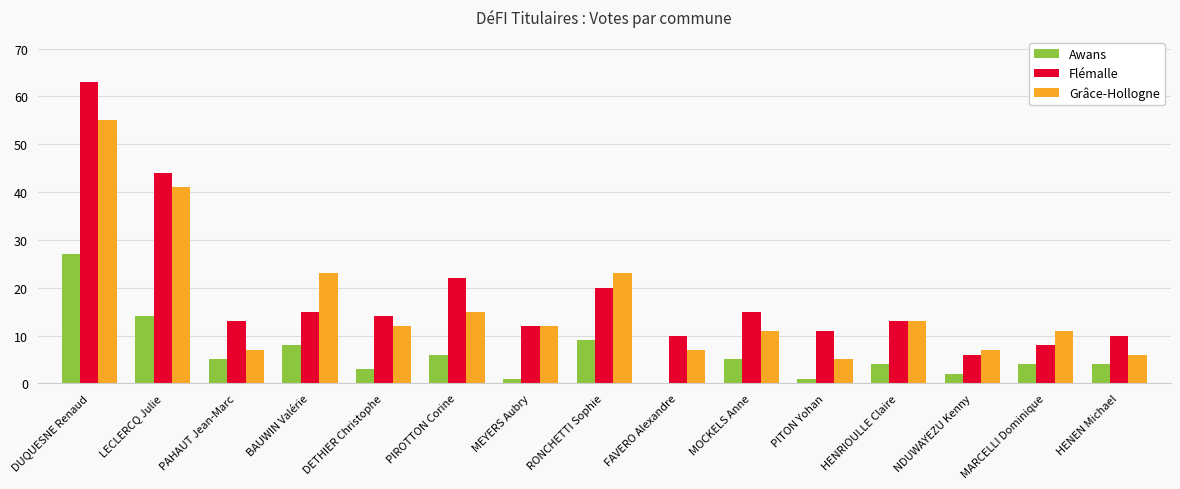

Reading right to left, what are all the values shown in this chart?

Awans: HENEN Michael=4	MARCELLI Dominique=4	NDUWAYEZU Kenny=2	HENRIOULLE Claire=4	PITON Yohan=1	MOCKELS Anne=5	FAVERO Alexandre=0	RONCHETTI Sophie=9	MEYERS Aubry=1	PIROTTON Corine=6	DETHIER Christophe=3	BAUWIN Valérie=8	PAHAUT Jean-Marc=5	LECLERCQ Julie=14	DUQUESNE Renaud=27
Flémalle: HENEN Michael=10	MARCELLI Dominique=8	NDUWAYEZU Kenny=6	HENRIOULLE Claire=13	PITON Yohan=11	MOCKELS Anne=15	FAVERO Alexandre=10	RONCHETTI Sophie=20	MEYERS Aubry=12	PIROTTON Corine=22	DETHIER Christophe=14	BAUWIN Valérie=15	PAHAUT Jean-Marc=13	LECLERCQ Julie=44	DUQUESNE Renaud=63
Grâce-Hollogne: HENEN Michael=6	MARCELLI Dominique=11	NDUWAYEZU Kenny=7	HENRIOULLE Claire=13	PITON Yohan=5	MOCKELS Anne=11	FAVERO Alexandre=7	RONCHETTI Sophie=23	MEYERS Aubry=12	PIROTTON Corine=15	DETHIER Christophe=12	BAUWIN Valérie=23	PAHAUT Jean-Marc=7	LECLERCQ Julie=41	DUQUESNE Renaud=55